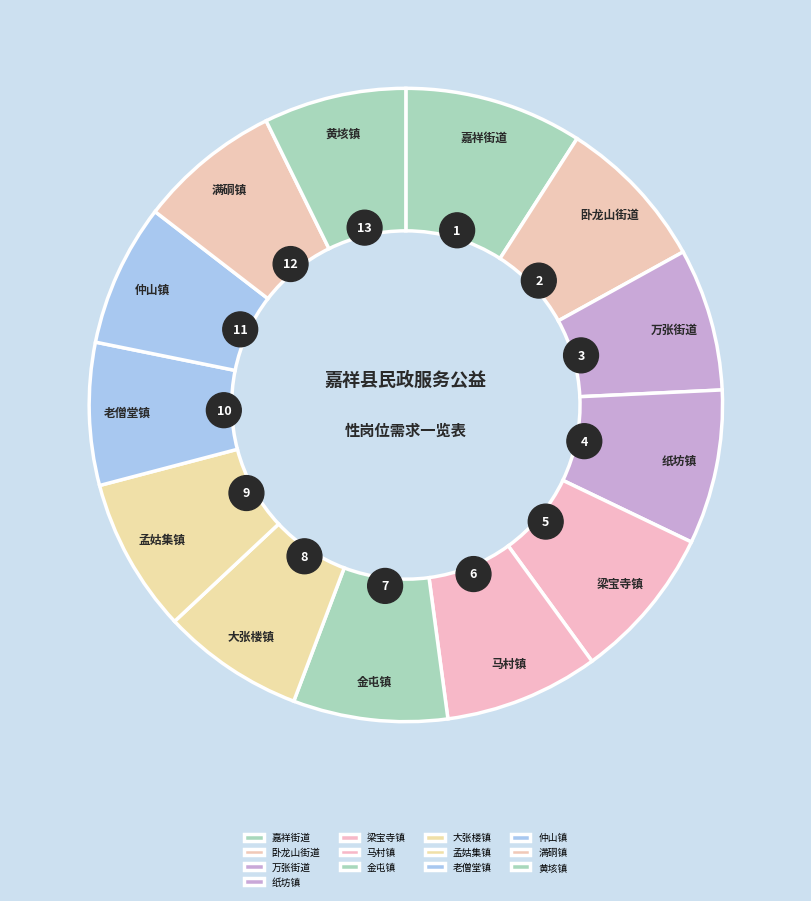

Count the number of slices in the pie.

13